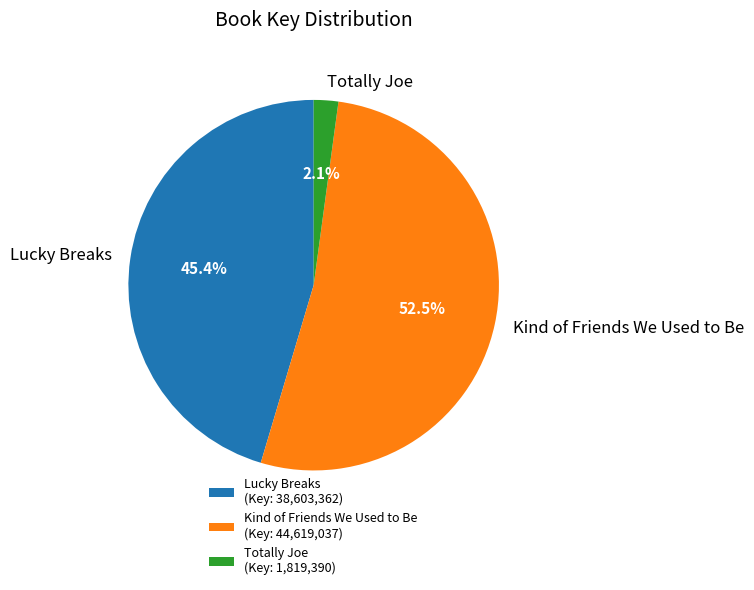

Does Lucky Breaks represent more than half of the total?

No